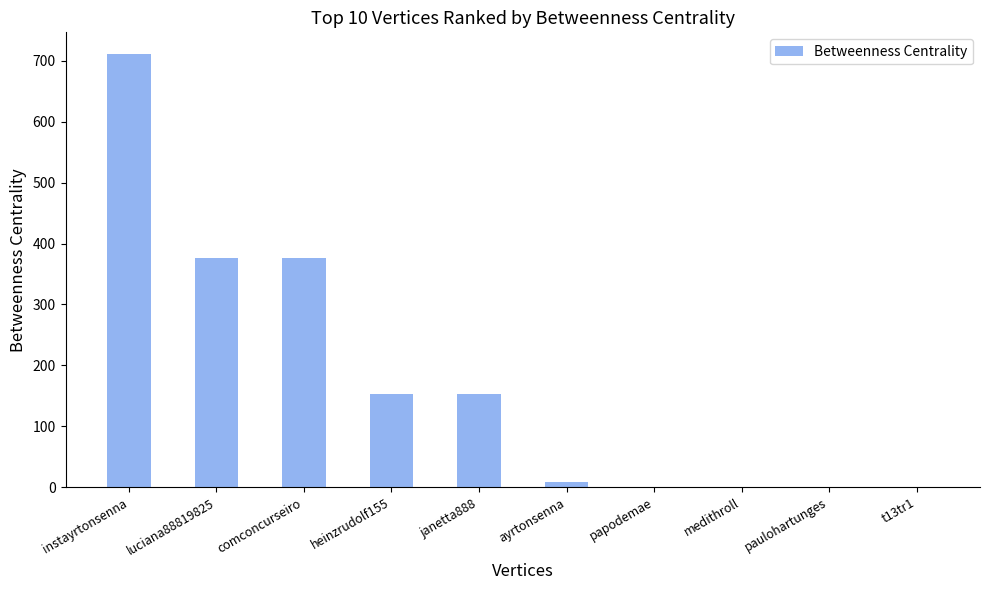

True or false: the data shows 1075 at instayrtonsenna.

False